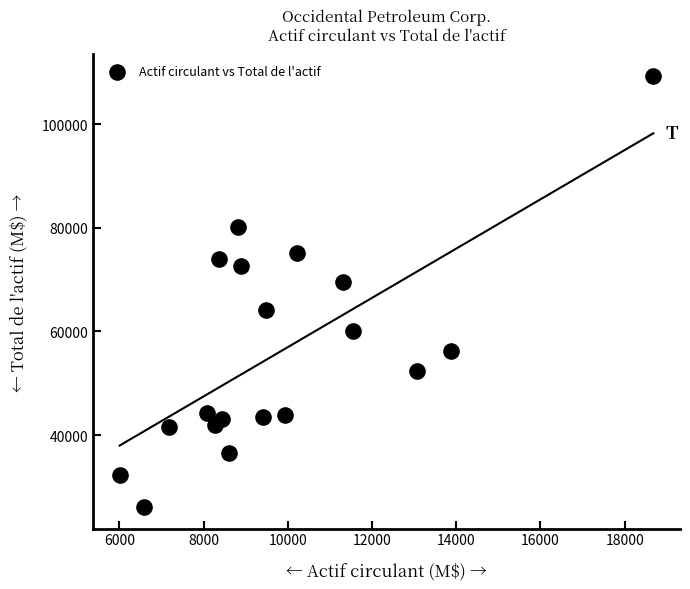

What Y value in the scatter plot is closest to 67719?

69443